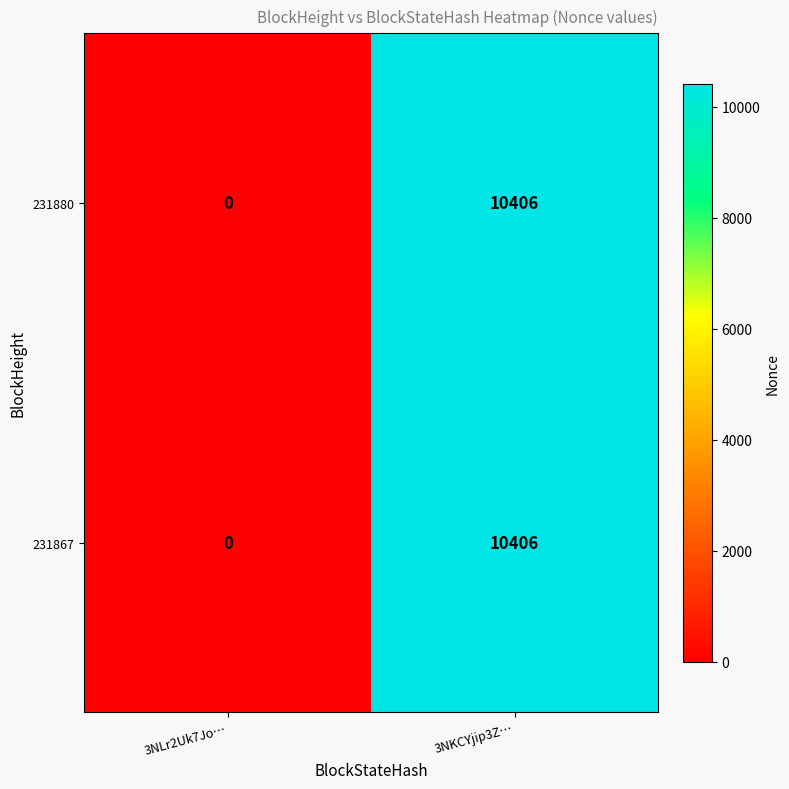

True or false: 231867 has a value of 0 at 3NLr2Uk7Jo….

True